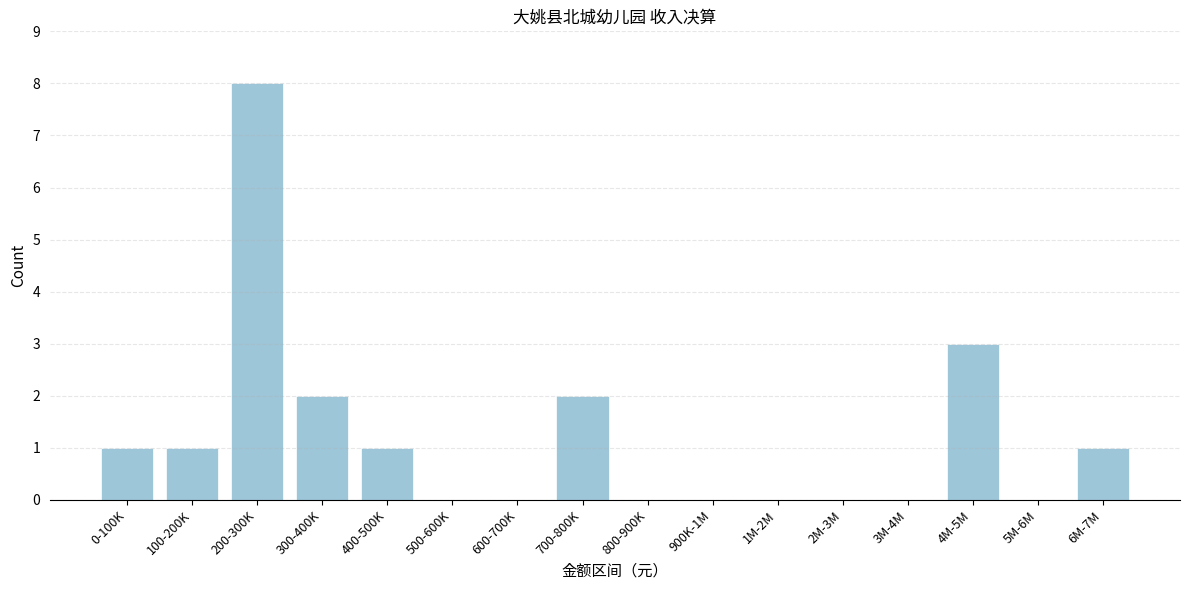

Which category has the highest value across all series?

200-300K